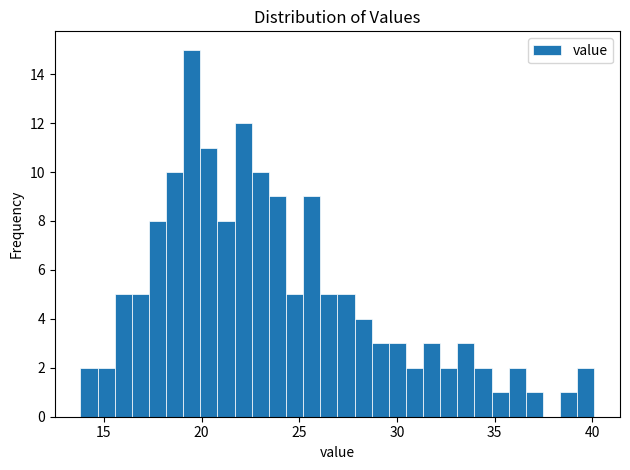

Around what value on the x-axis is the tallest bar? Give the approximate position of its centre, as read against the axis.

19.5